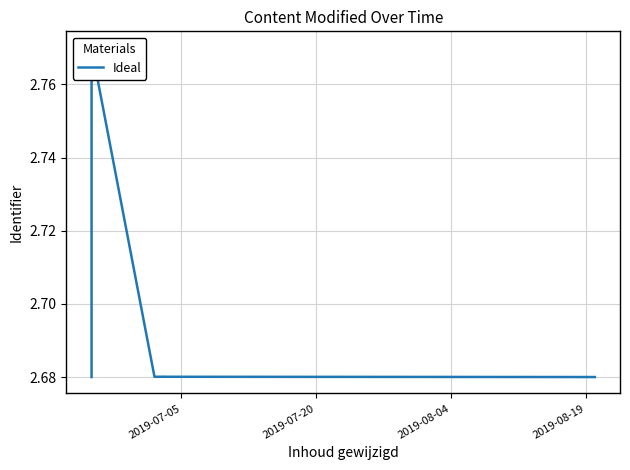

What is the average value?

2.7